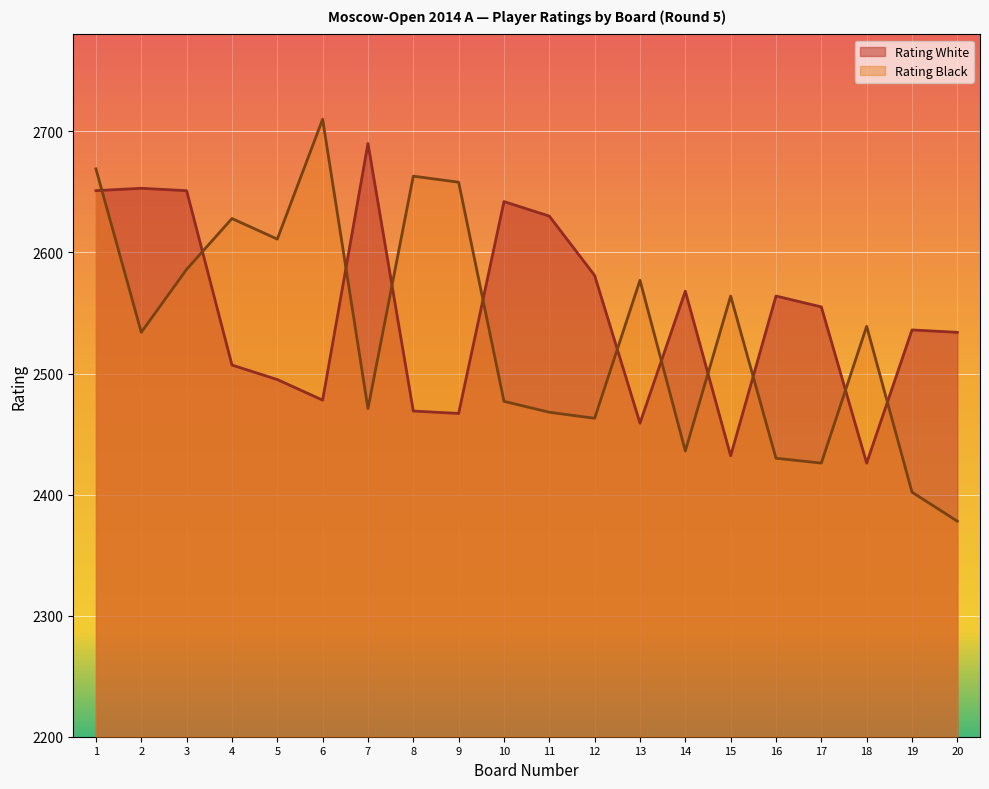

List the series in order of their overall mean, highest first.

Rating White, Rating Black